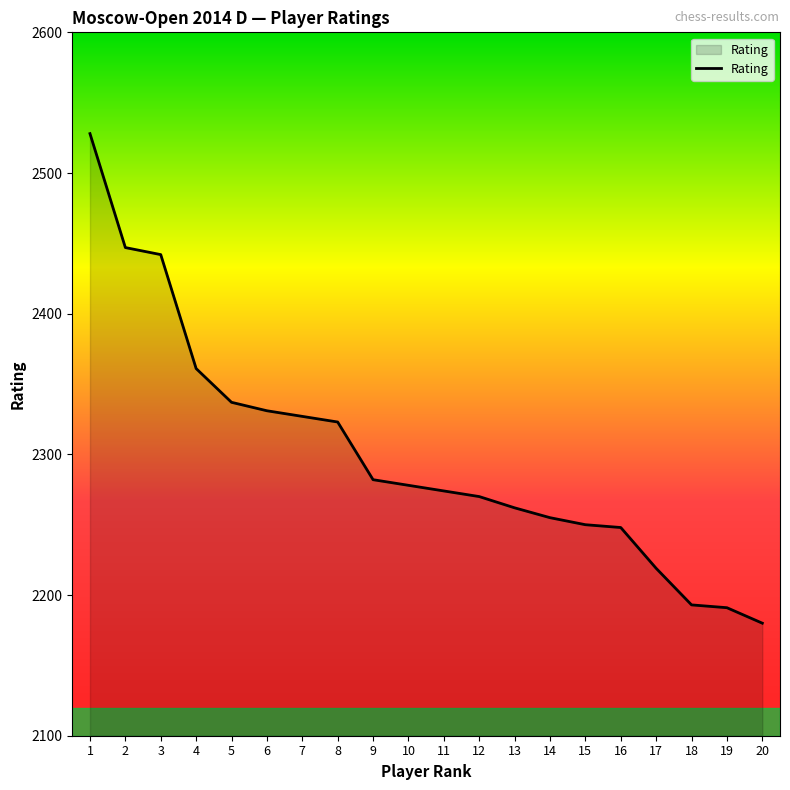

How many lines are shown in the chart?

1